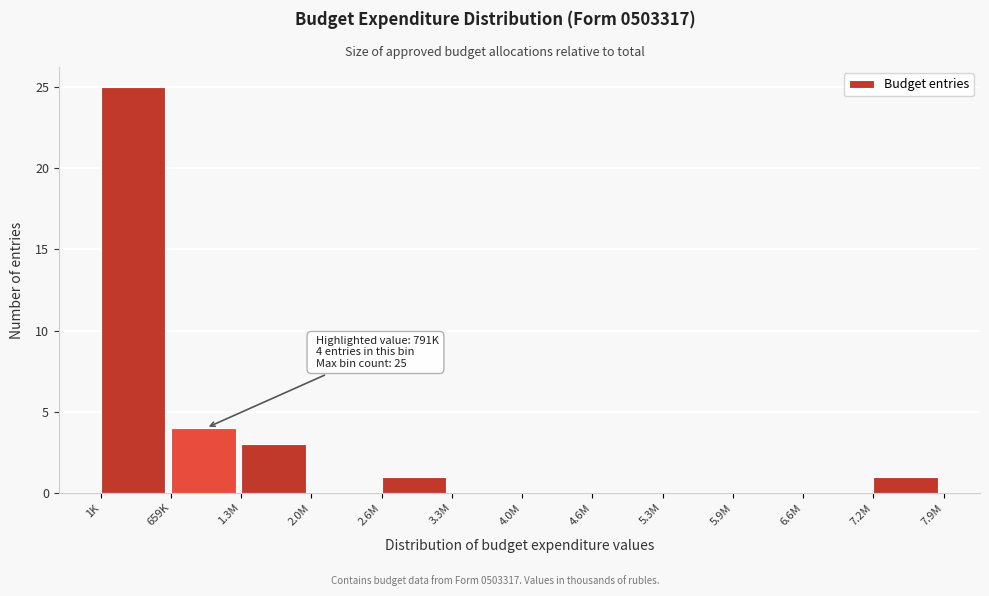

Reading right to left, what are all the values shown in this chart?

7.2M=1	6.6M=0	5.9M=0	5.3M=0	4.6M=0	4.0M=0	3.3M=0	2.6M=1	2.0M=0	1.3M=3	659K=4	1K=25